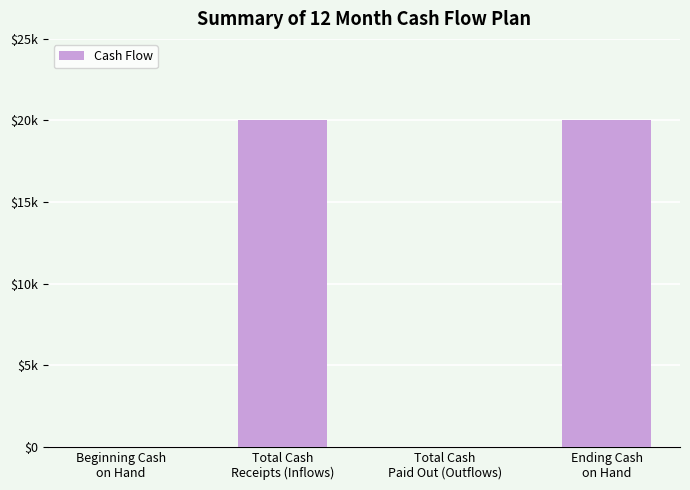

Are the bars horizontal?

No